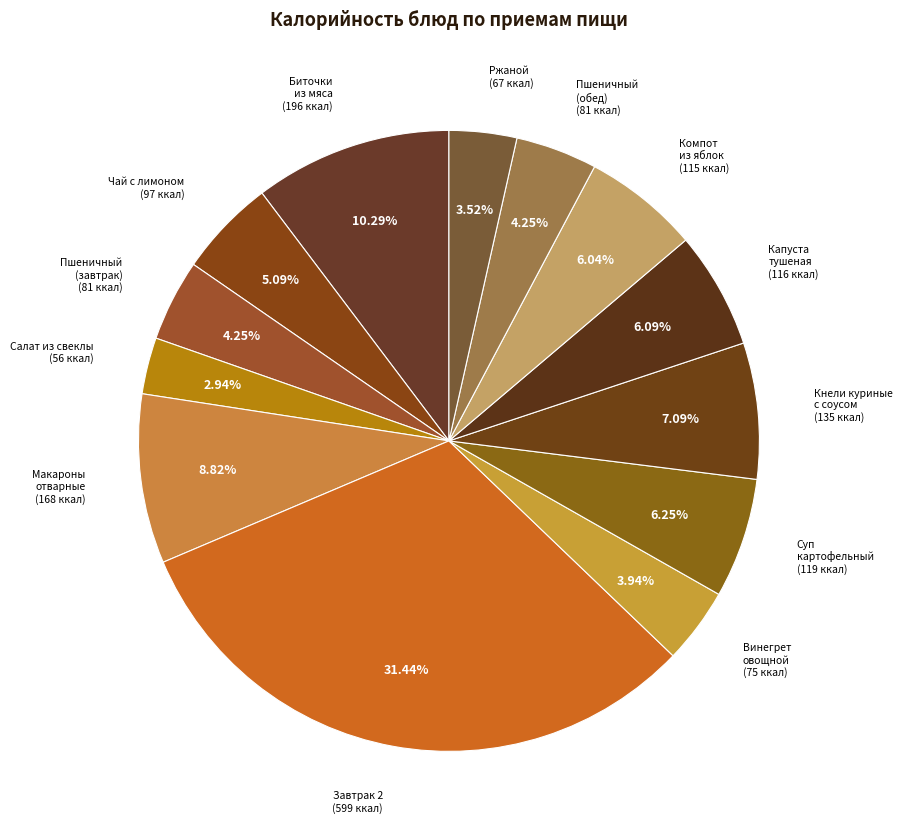

How many segments does this pie chart have?

13